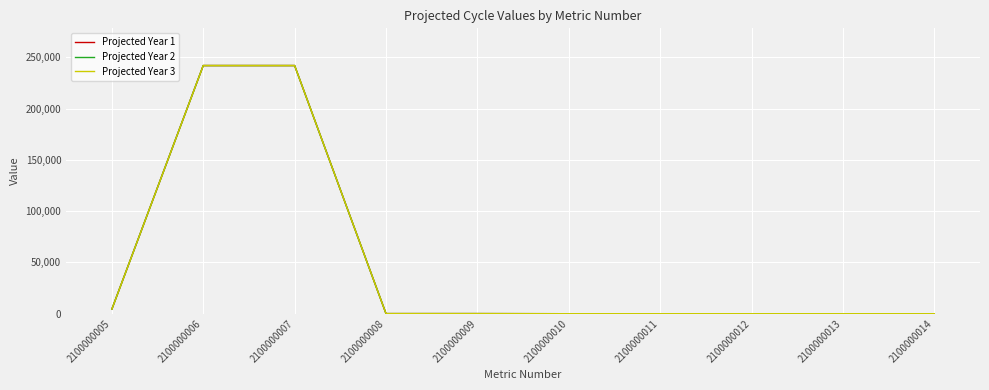

Which series has the largest range (max minus min)?

Projected Year 1